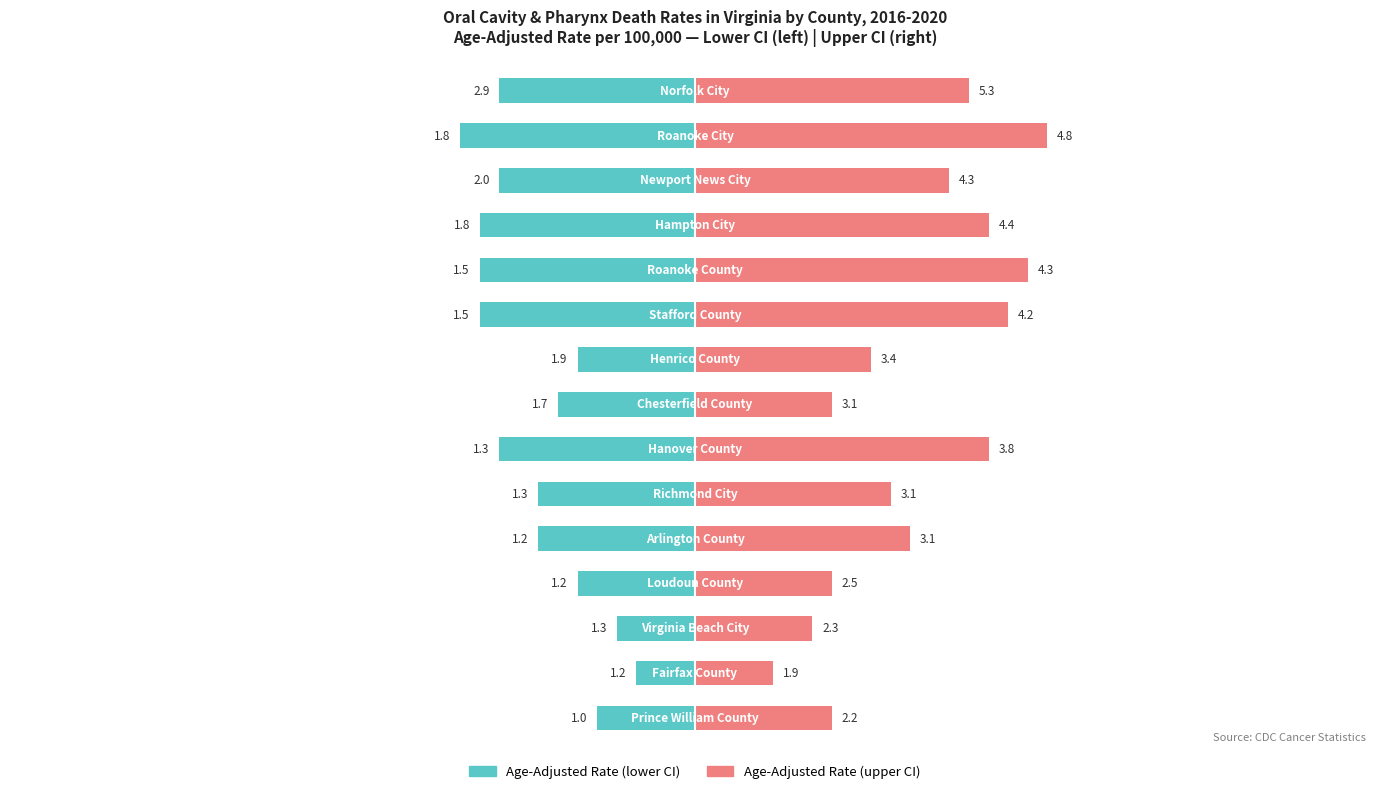

Count the number of data series in this chart.

2